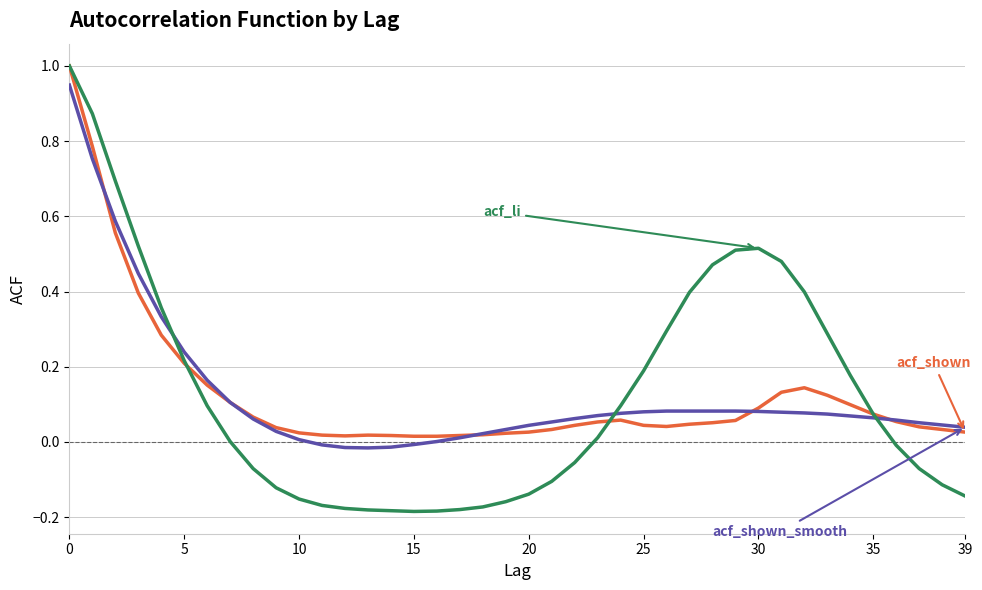

What is the maximum value shown in the chart?

1.0